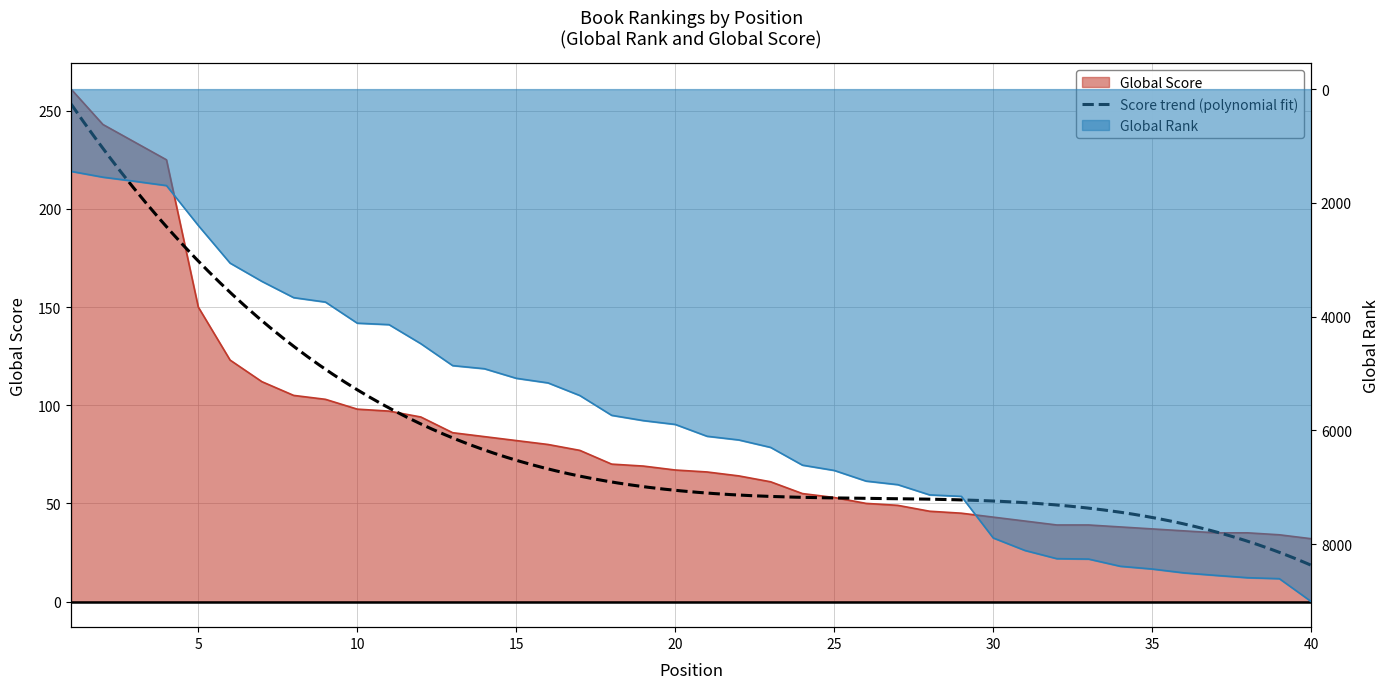

What is the lowest value of the Global Rank series?

1446